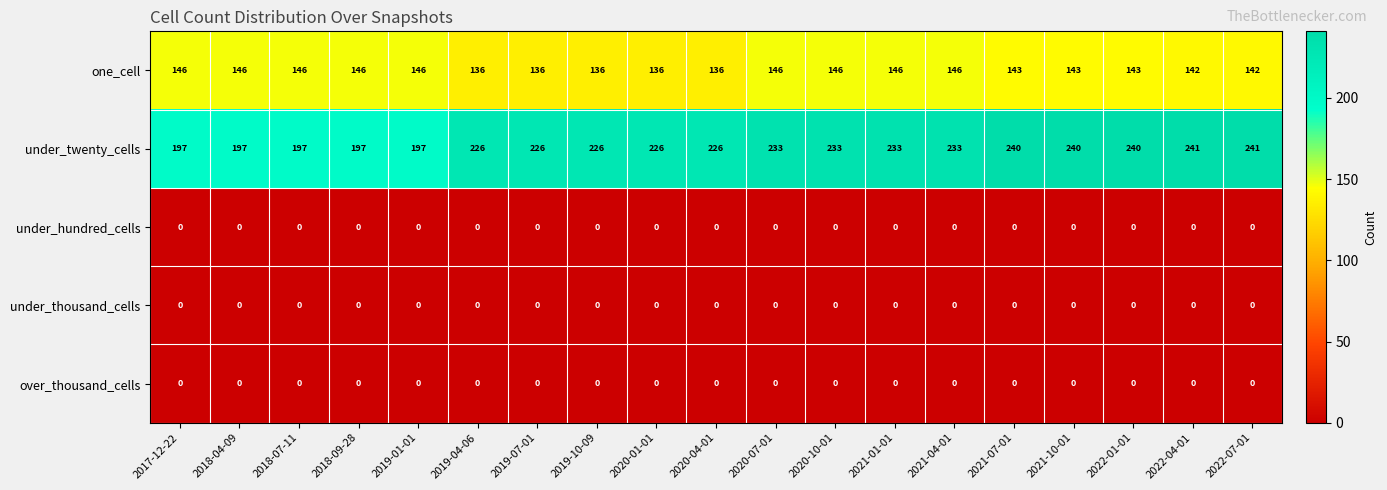

Count the one_cell values in the range 136 to 146.

19